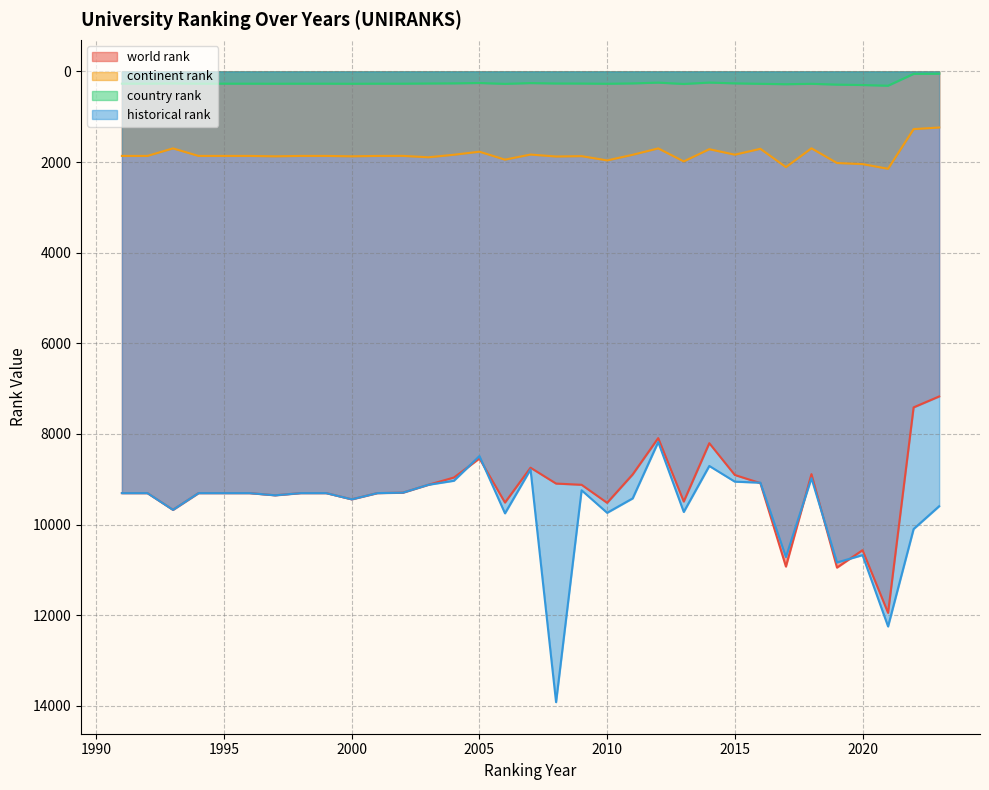

Where is world rank nearest to the value 9559?

2010